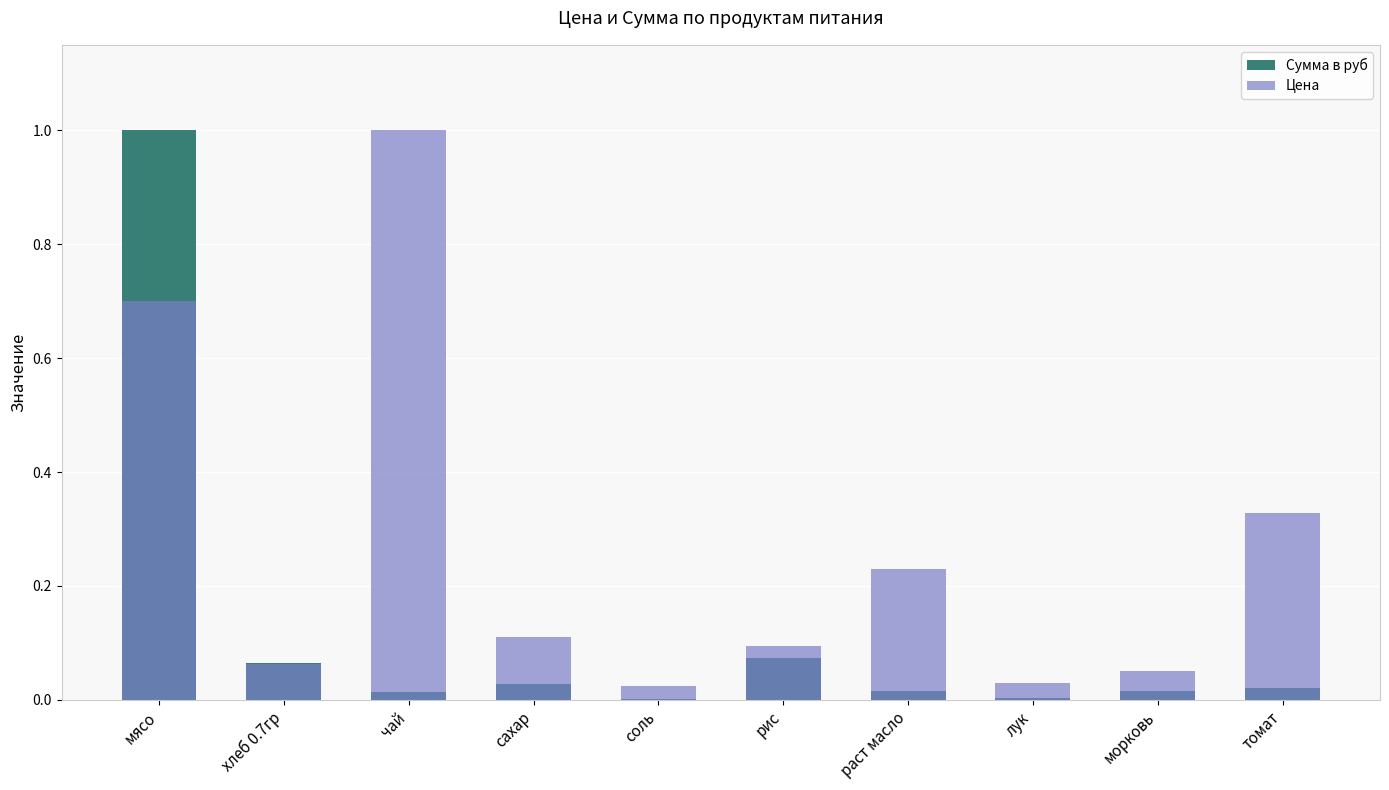

At how many categories does at least one series exceed 0?

10